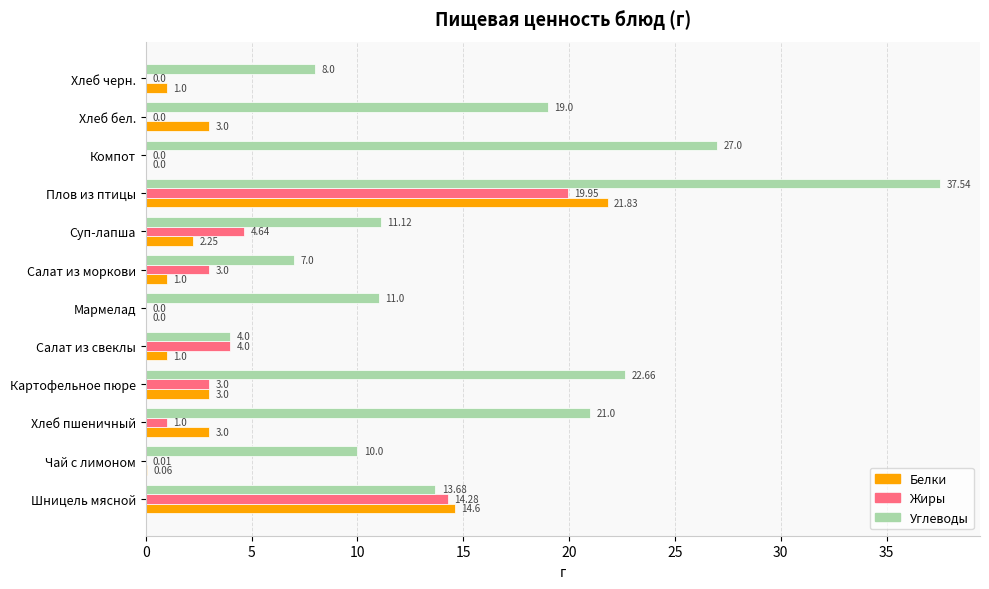

Which category has the highest value in the Жиры series?

Плов из птицы